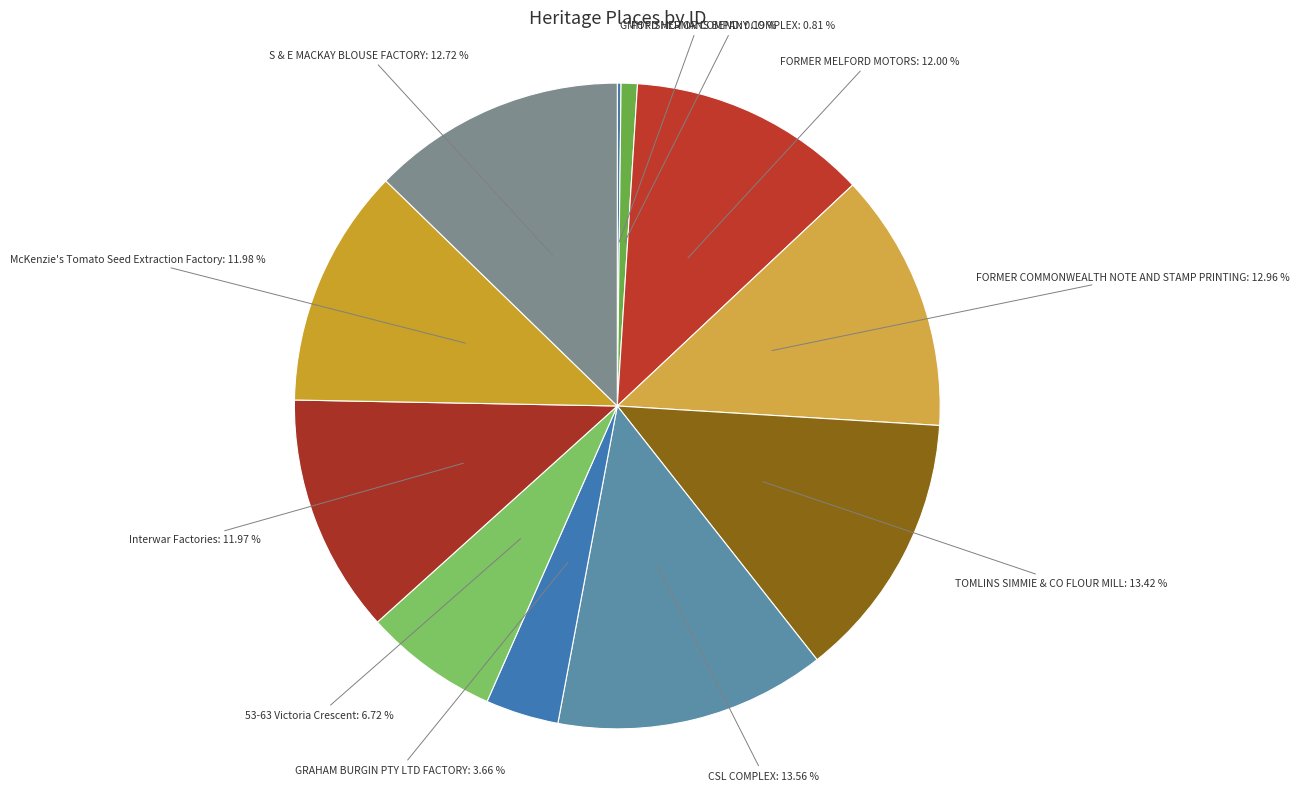

To the nearest percent, what portion does FORMER MELFORD MOTORS represent?

12%